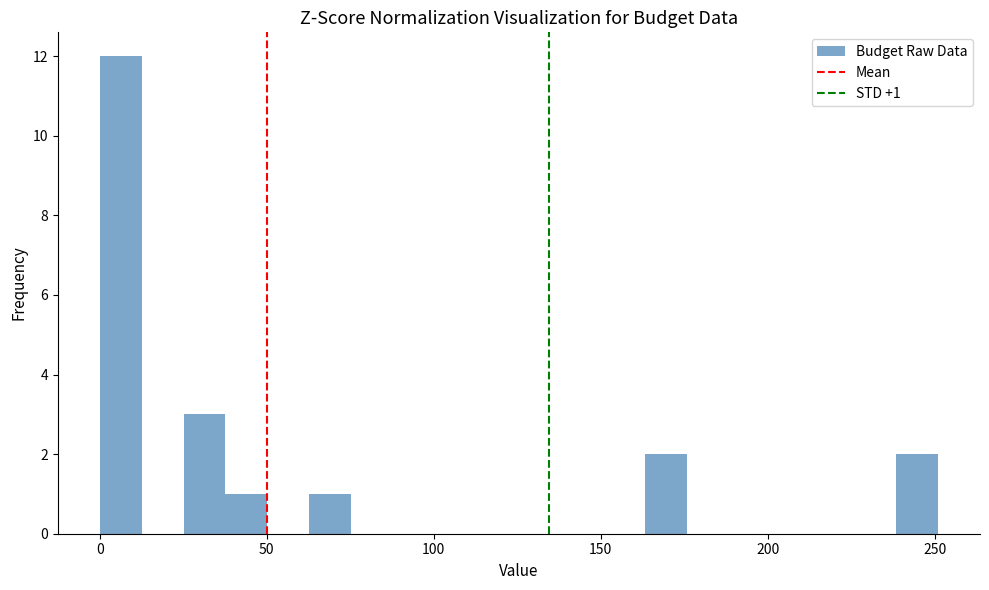

Around what value on the x-axis is the tallest bar? Give the approximate position of its centre, as read against the axis.

5